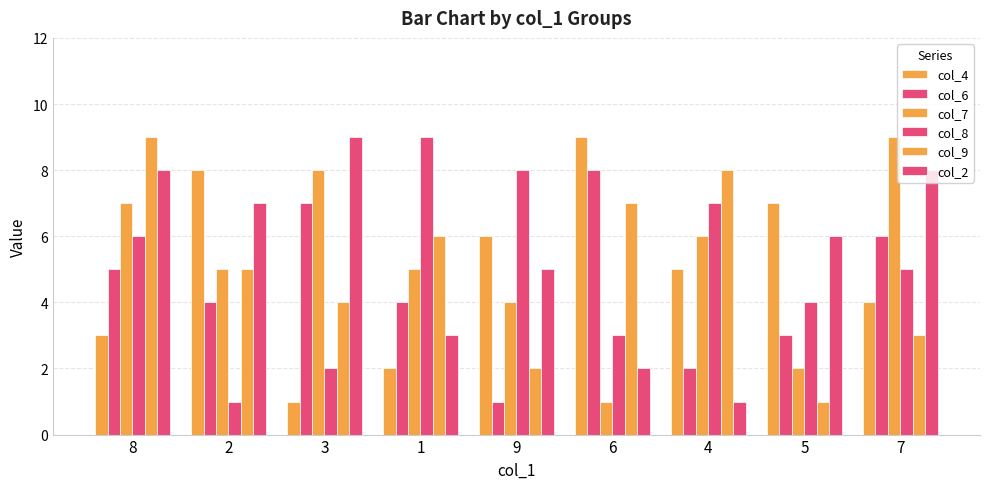

How many distinct data groups are displayed?

6